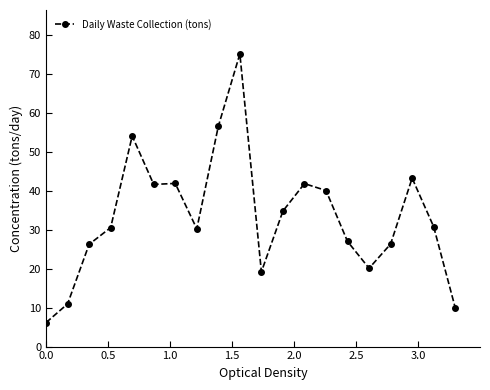

What is the average value?

33.3